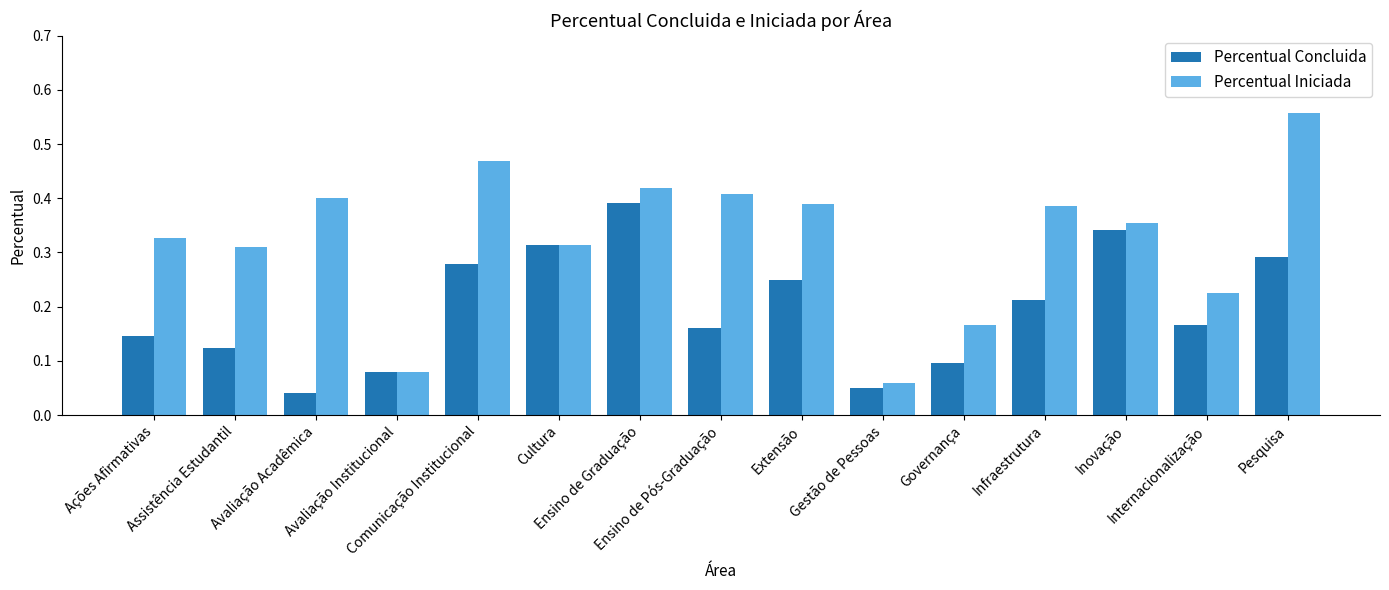

What position from the right is Assistência Estudantil?

14